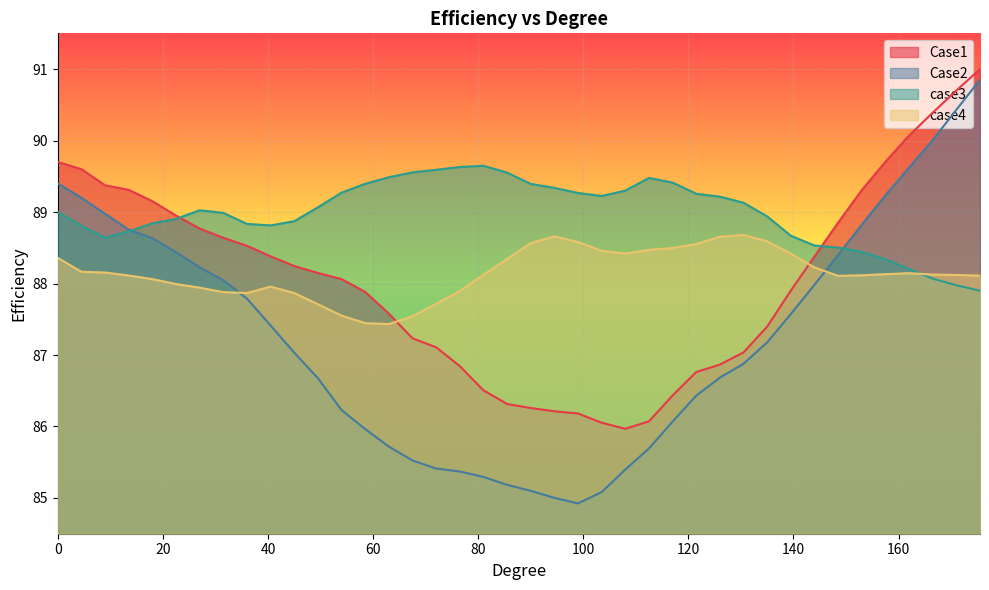

What is the maximum value shown in the chart?

91.0